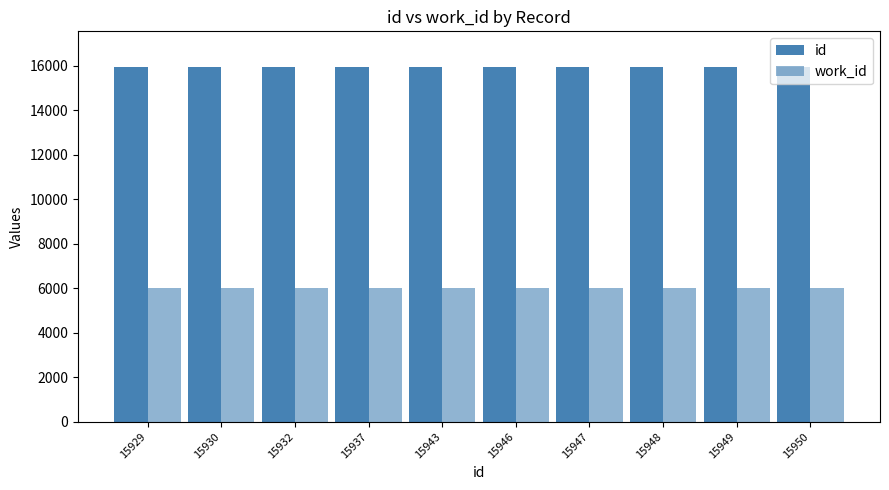

How many series are shown in this chart?

2